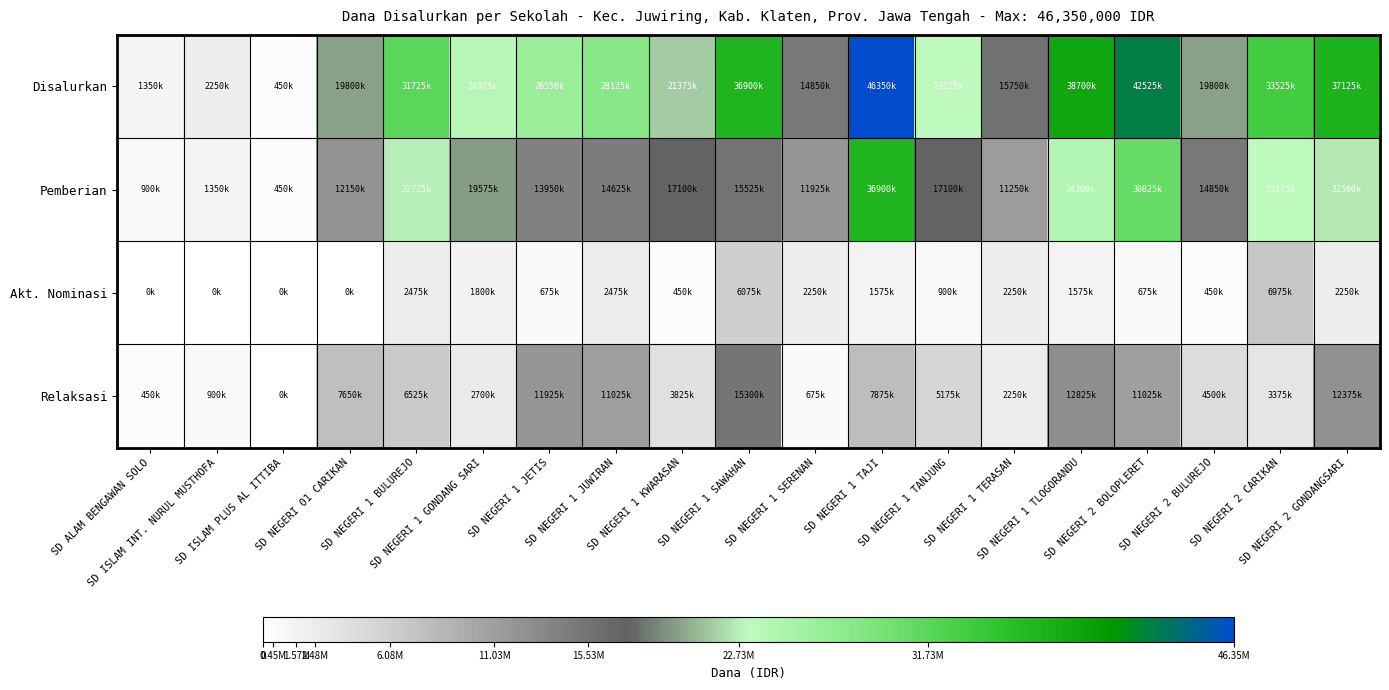

What is the difference between the highest and lowest values at SD NEGERI 1 TERASAN?

13500000